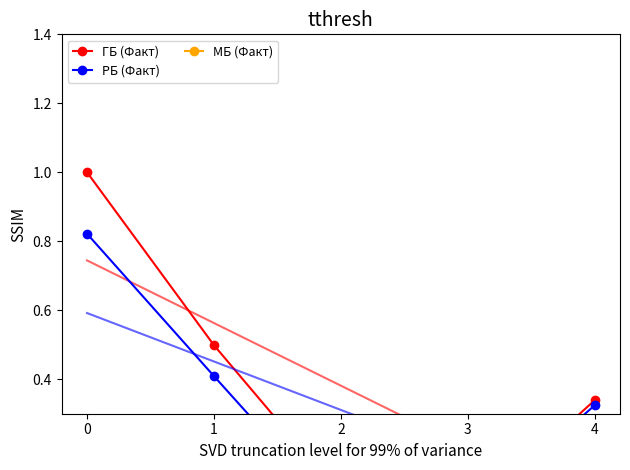

Reading right to left, transcribe all the data shown in this chart.

ГБ (Факт): 4=0.3	3=0.0	2=0.1	1=0.5	0=1.0
РБ (Факт): 4=0.3	3=0.0	2=0.0	1=0.4	0=0.8
МБ (Факт): 4=0.0	3=0.0	2=0.1	1=0.1	0=0.2